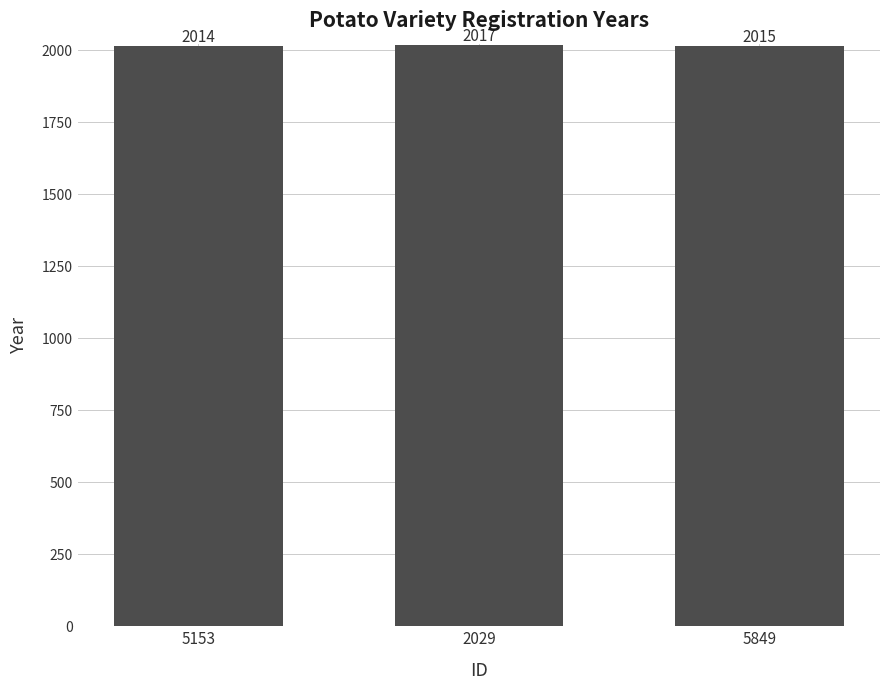

How many data points are less than 2015?

1